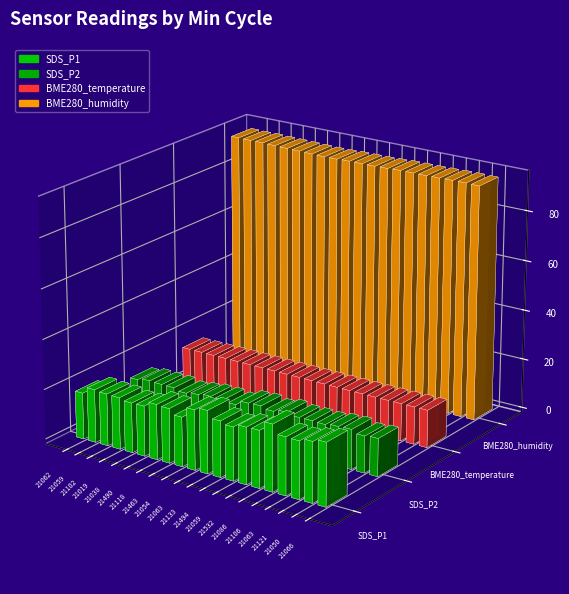

Count the number of data series in this chart.

4